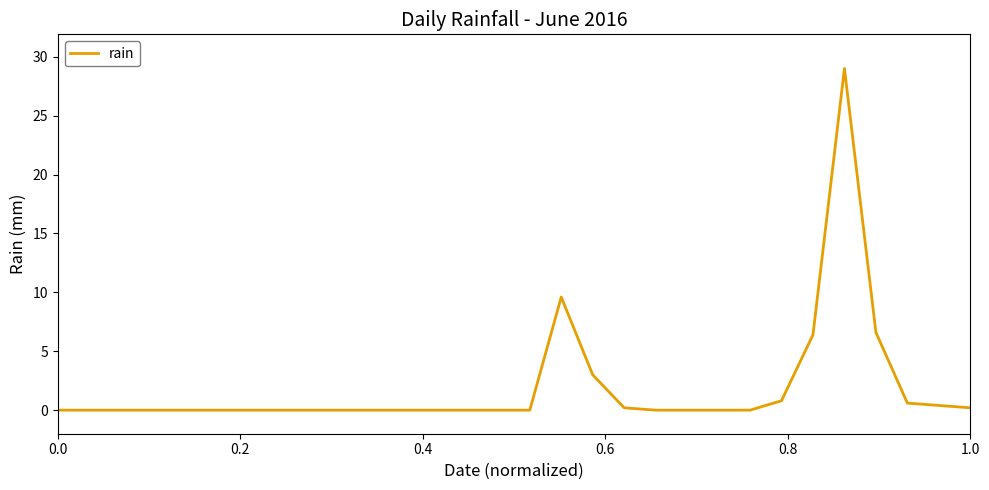

What is the greatest value displayed?

29.0